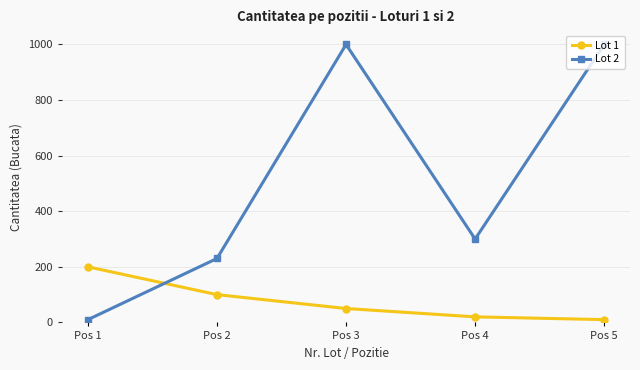

In Lot 2, how many points are lower than both neighbors (excluding endpoints)?

1